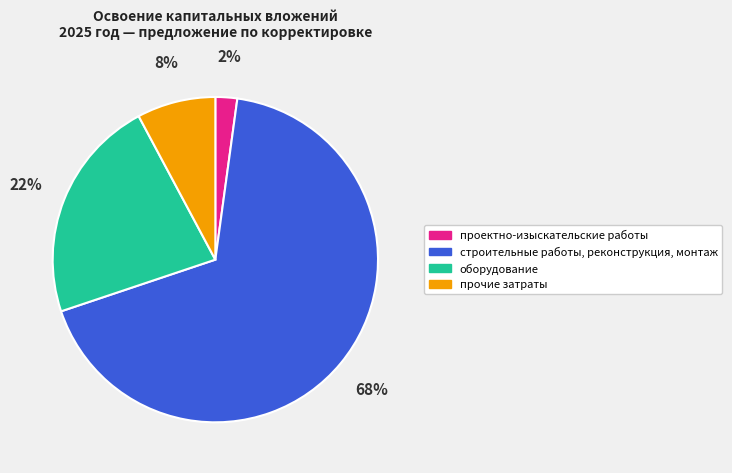

Rank the categories by value from highest to lowest.

строительные работы, реконструкция, монтаж, оборудование, прочие затраты, проектно-изыскательские работы